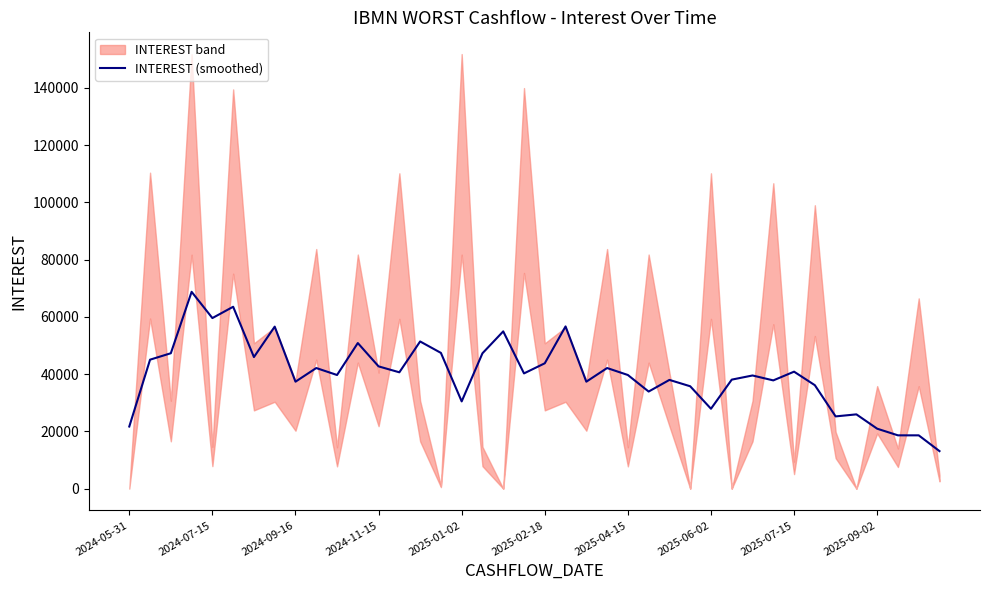

What is the value of the 39th point from the left?

18621.4